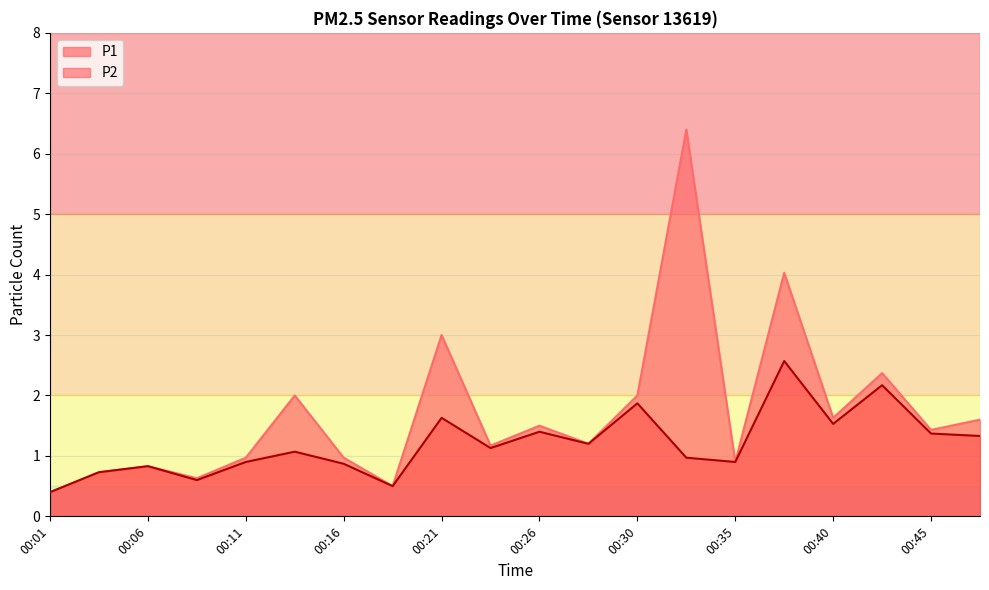

Is it true that P1 equals 6.4 at 00:33?

True